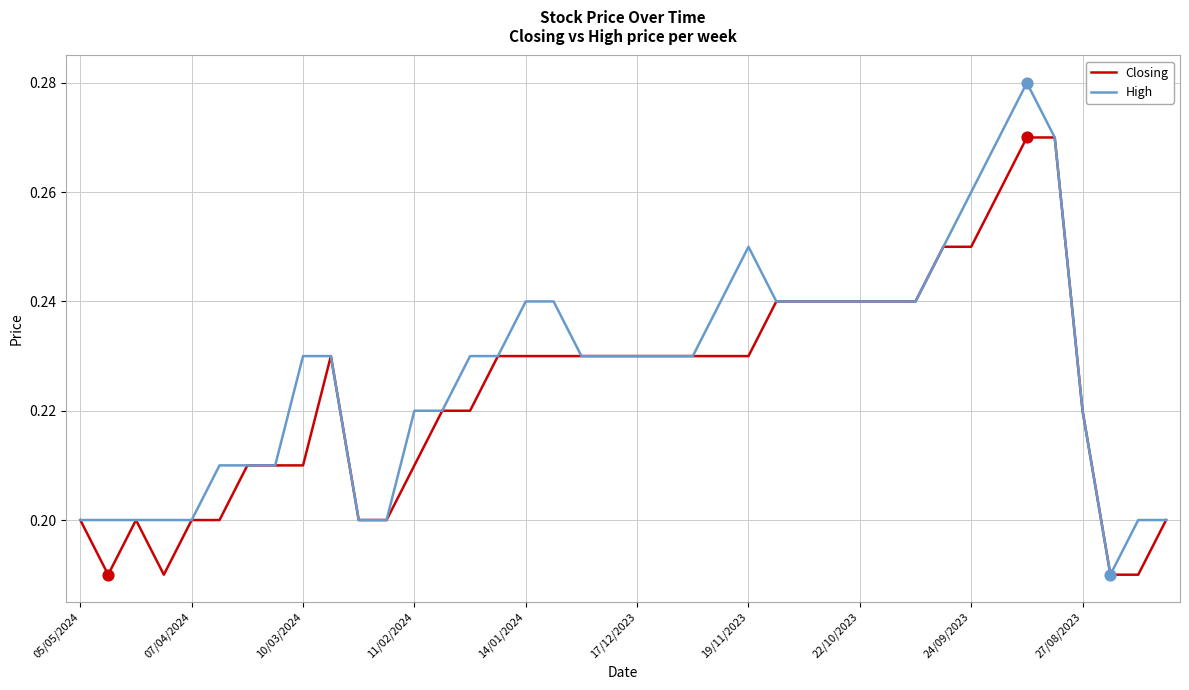

Which series has the widest spread of values?

High